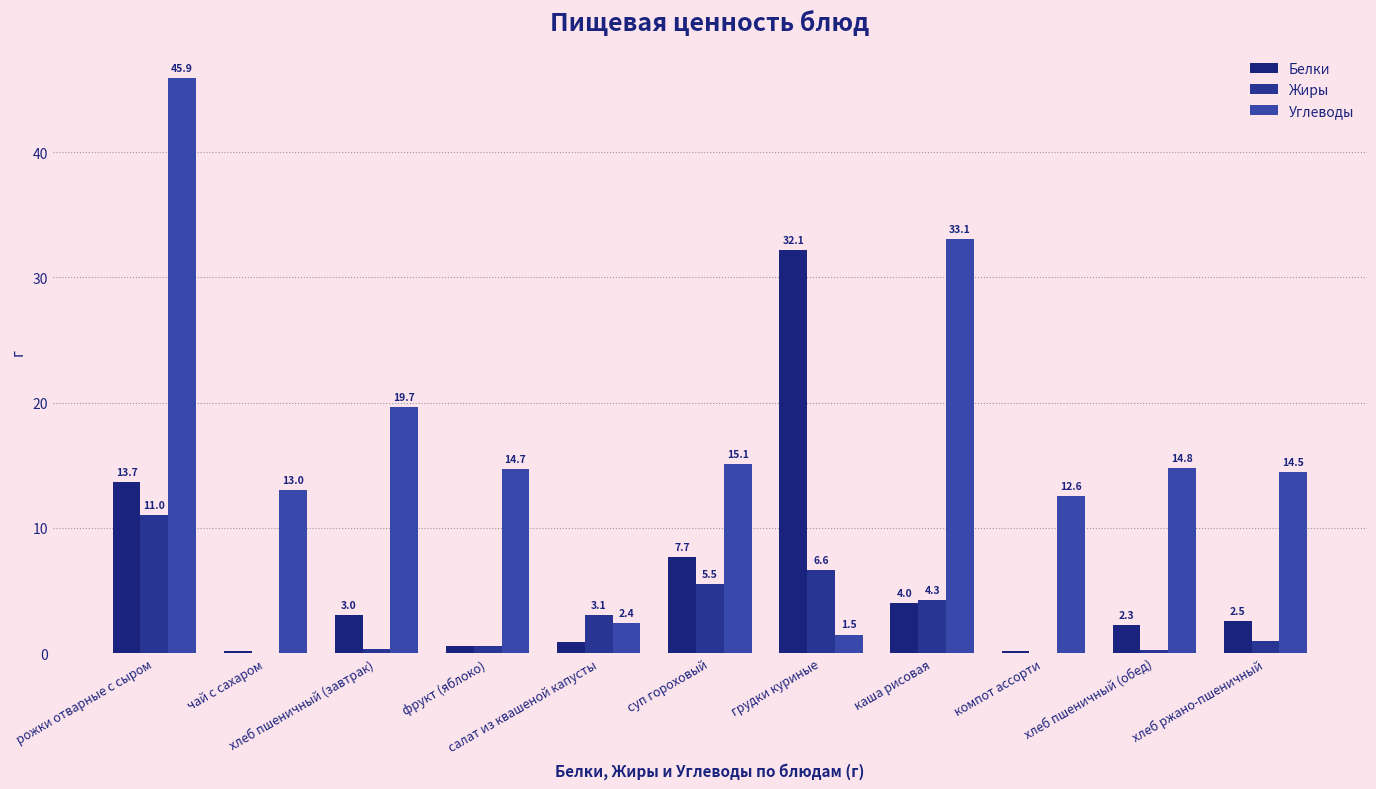

At which category does the chart reach its minimum across all series?

чай с сахаром